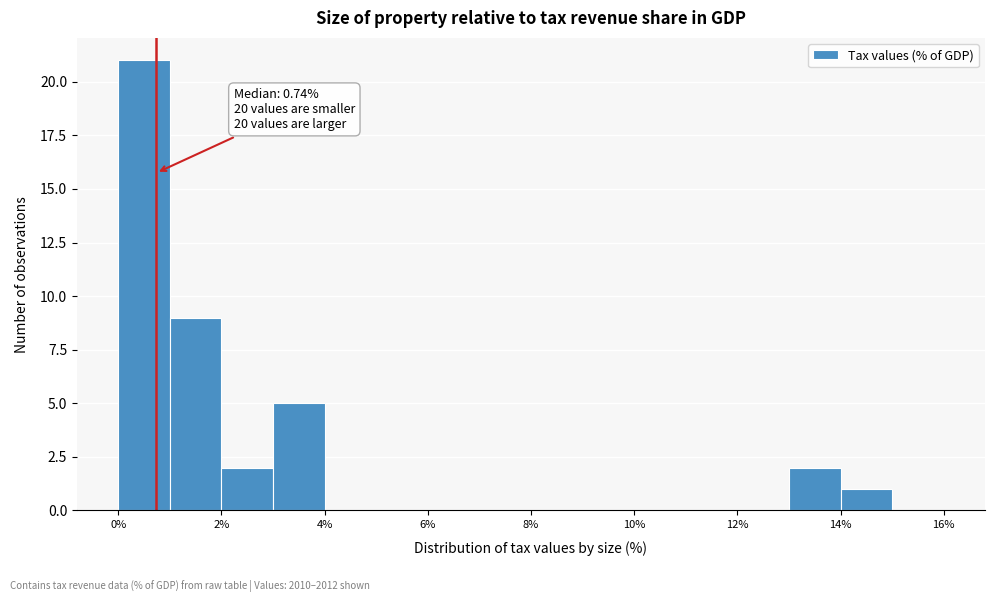

Which range on the x-axis has the tallest bar?

0 to 1